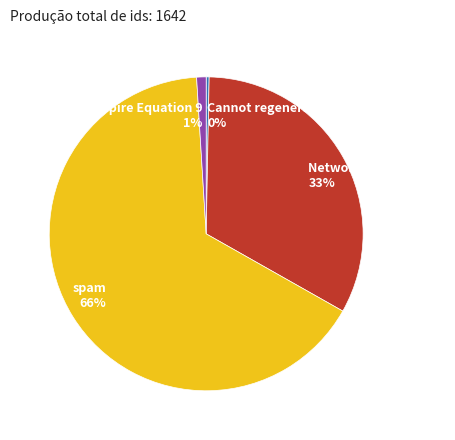

To the nearest percent, what is the difference between the spam and Bug in Ecoempire Equation 9 slice percentages?

65%